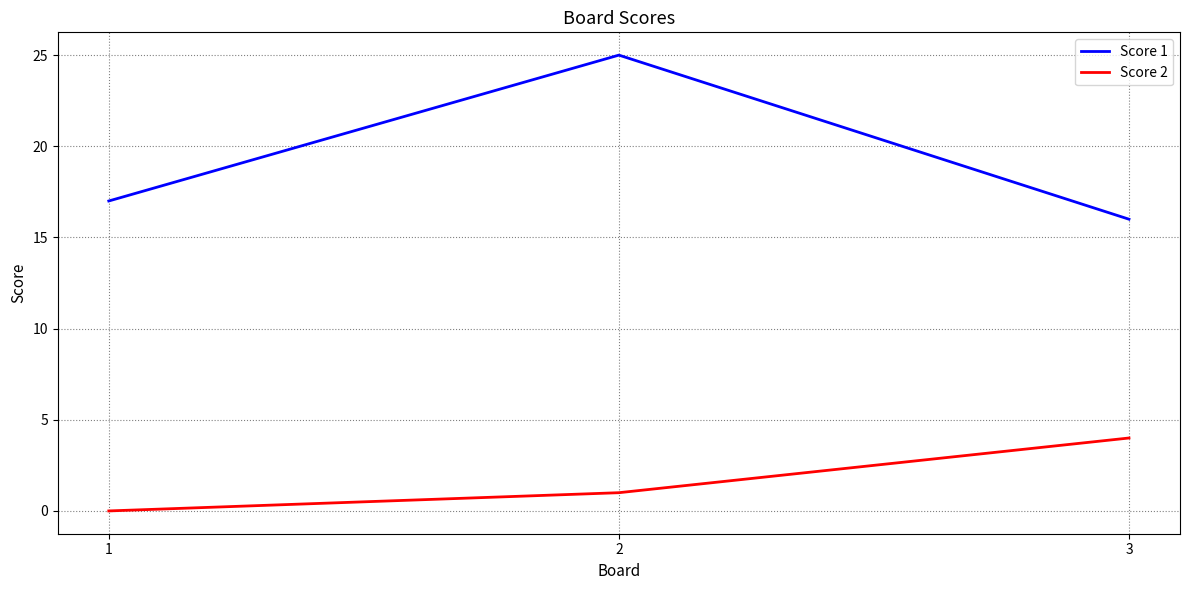

What is the sum of all Score 2 values?

5